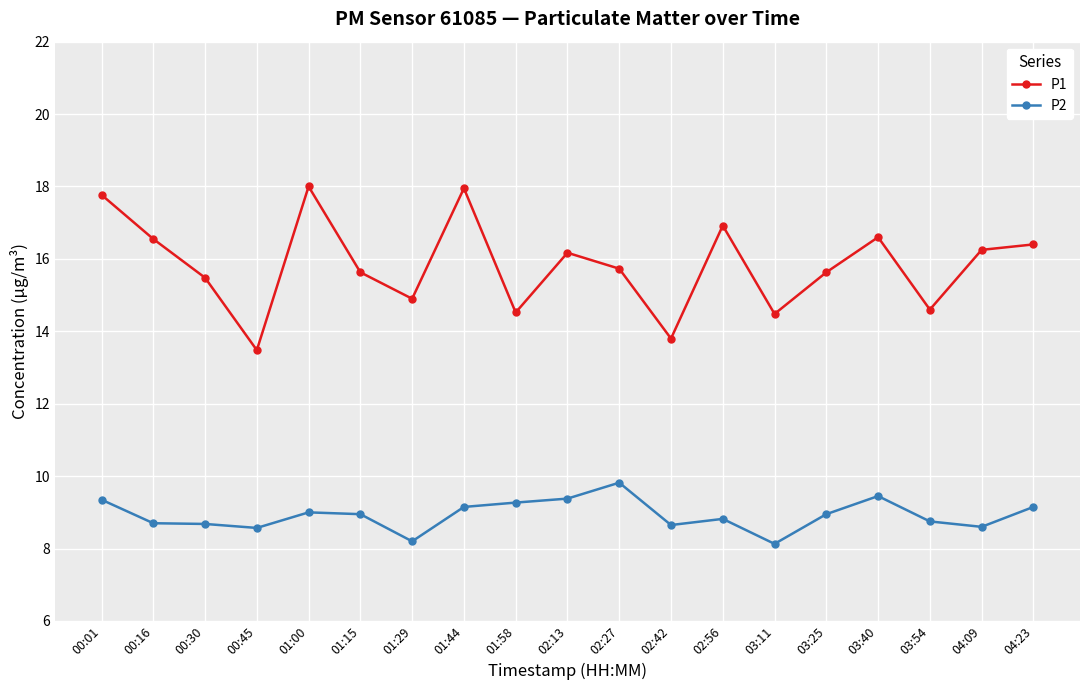

Which series changed the most between 00:01 and 00:45?

P1